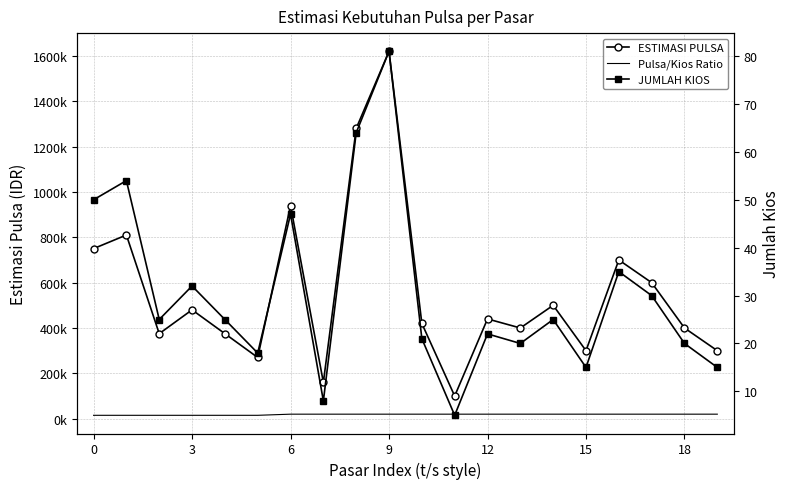

What is the sum of all JUMLAH KIOS values?

612